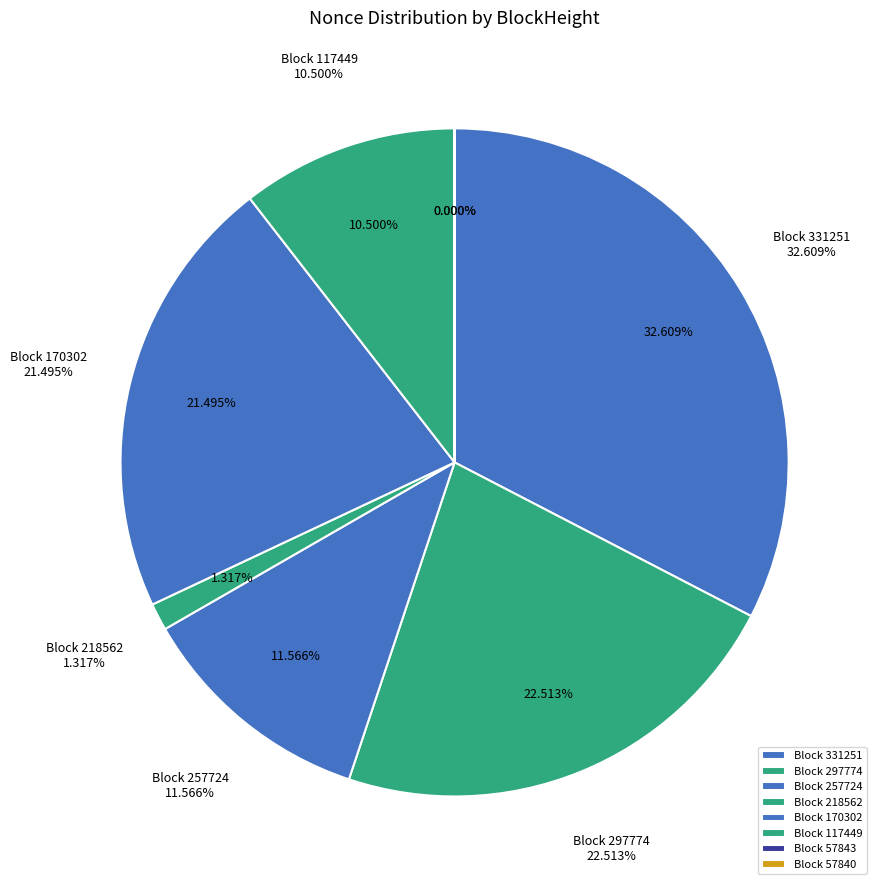

How many slices are in this pie chart?

8